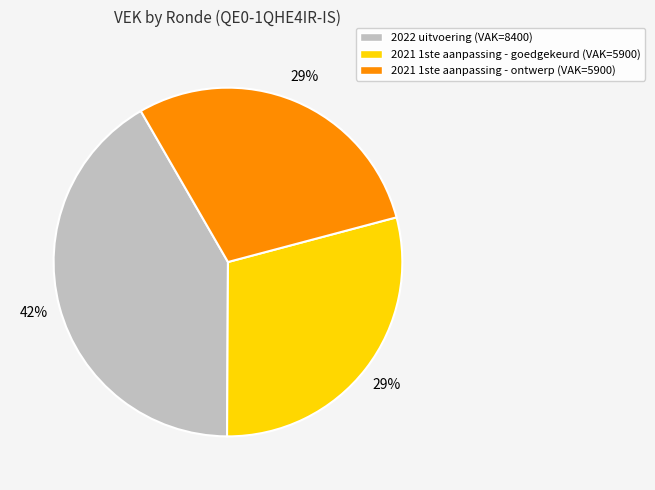

To the nearest percent, what portion does 2021 1ste aanpassing - goedgekeurd represent?

29%